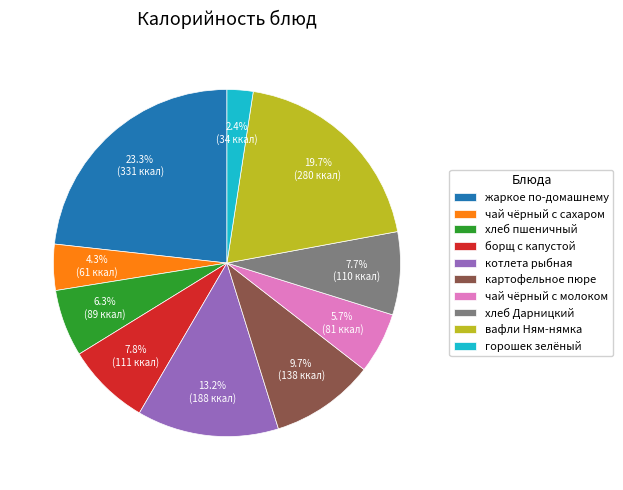

To the nearest percent, what is the difference between the largest and smallest slice percentages?

21%